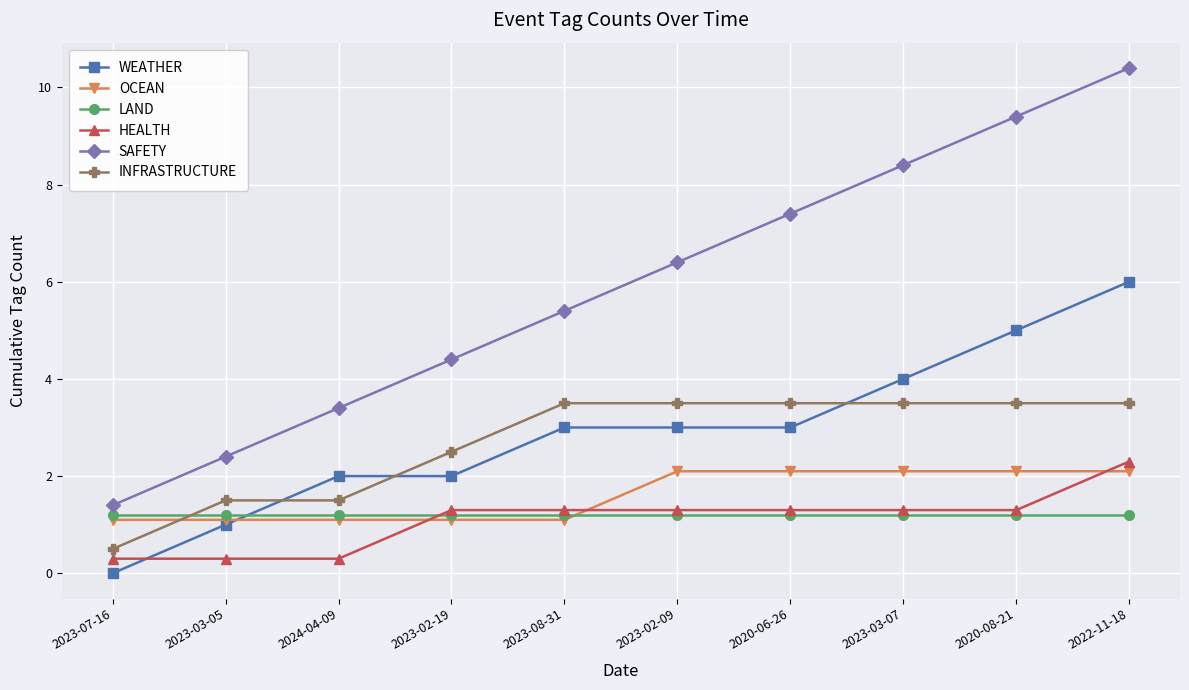

What is the difference between the maximum and minimum values in the OCEAN series?

1.0